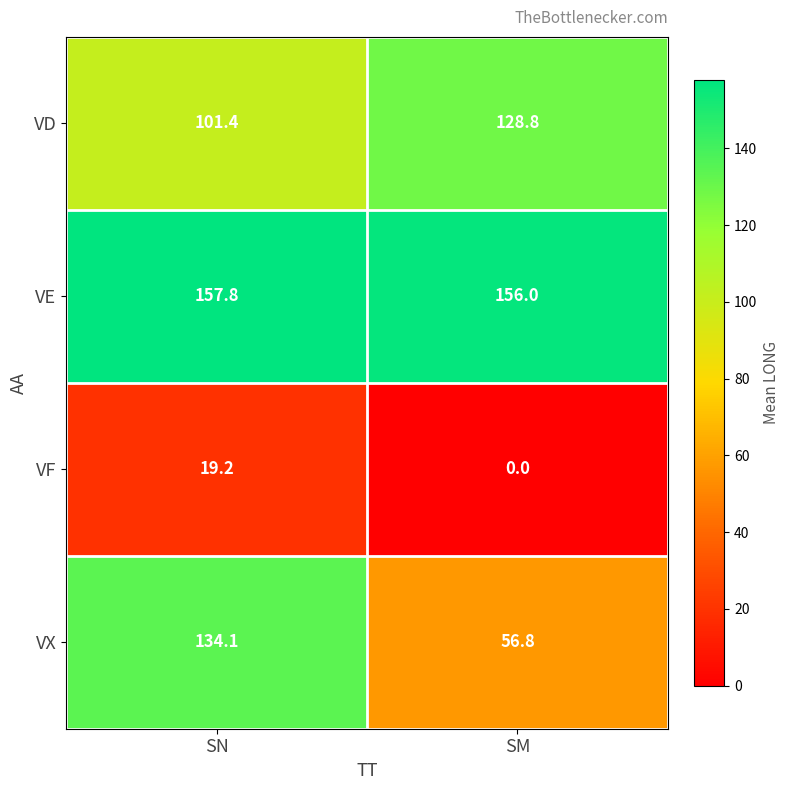

What is the lowest value of the VE series?

156.0